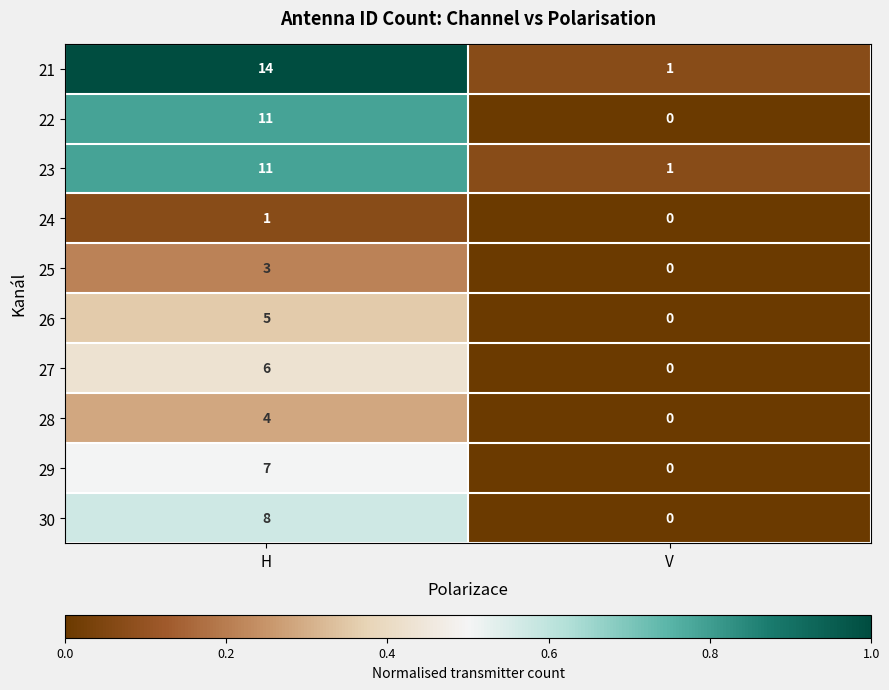

Rank the categories by 22 value from highest to lowest.

H, V